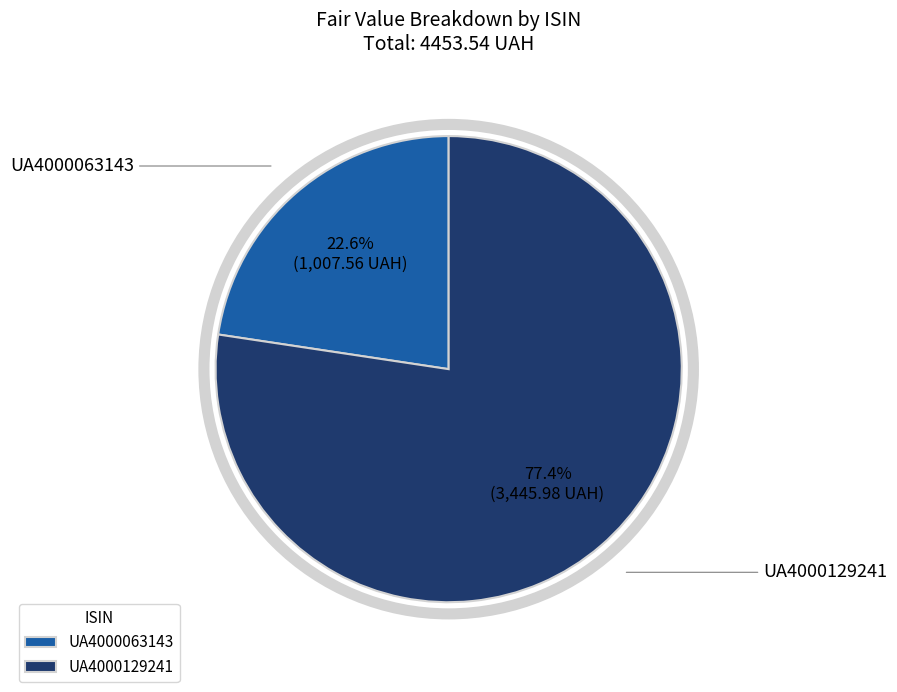

To the nearest percent, what is the combined percentage of UA4000129241 and UA4000063143?

100%